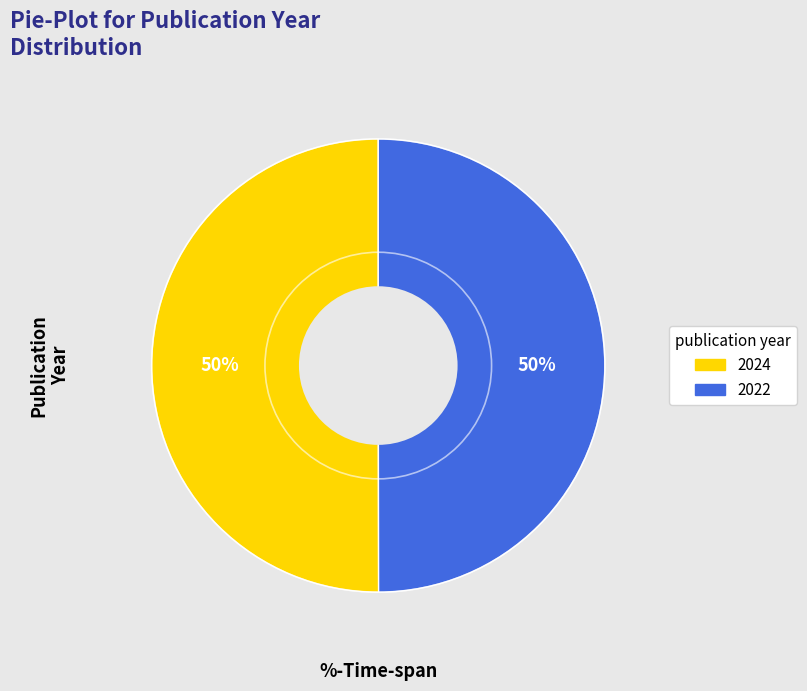

To the nearest percent, what is the average slice percentage?

50%